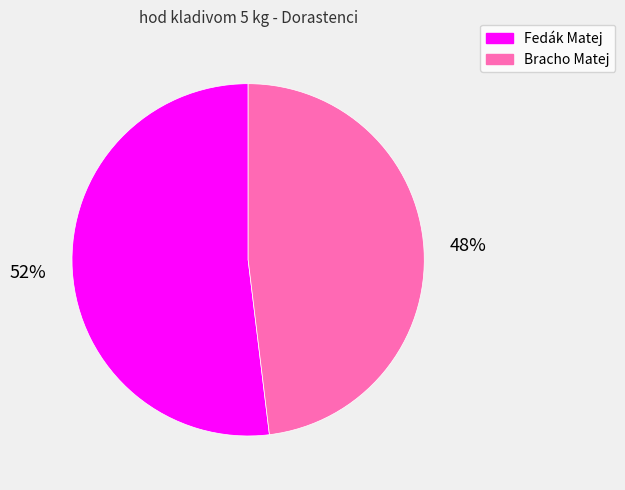

Combined, do Fedák Matej and Bracho Matej account for over 50%?

Yes